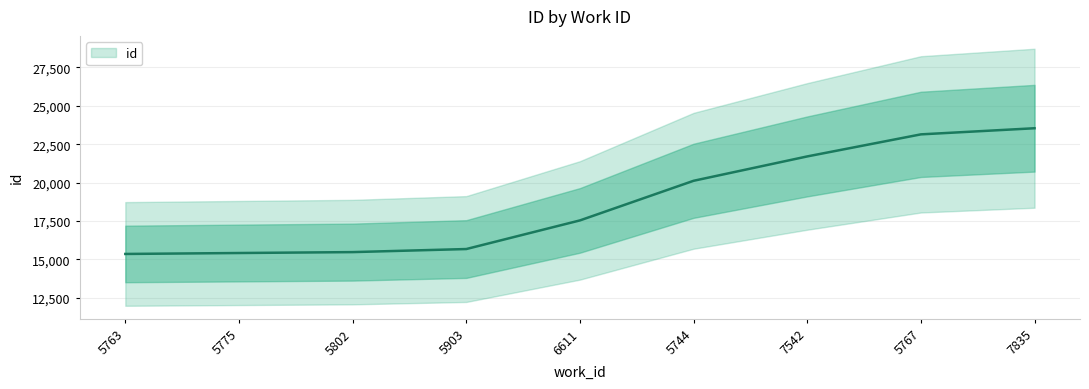

At which category does the chart reach its minimum across all series?

5763